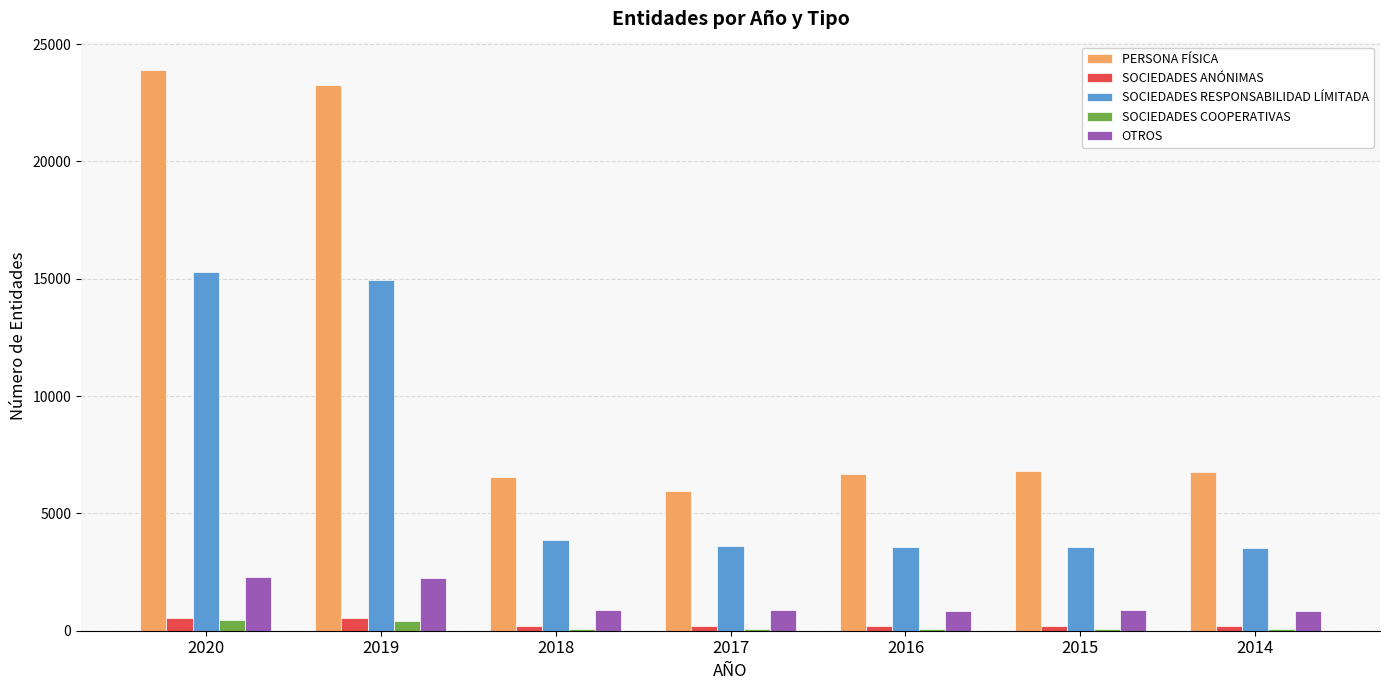

What is the sum of all SOCIEDADES ANÓNIMAS values?

2078